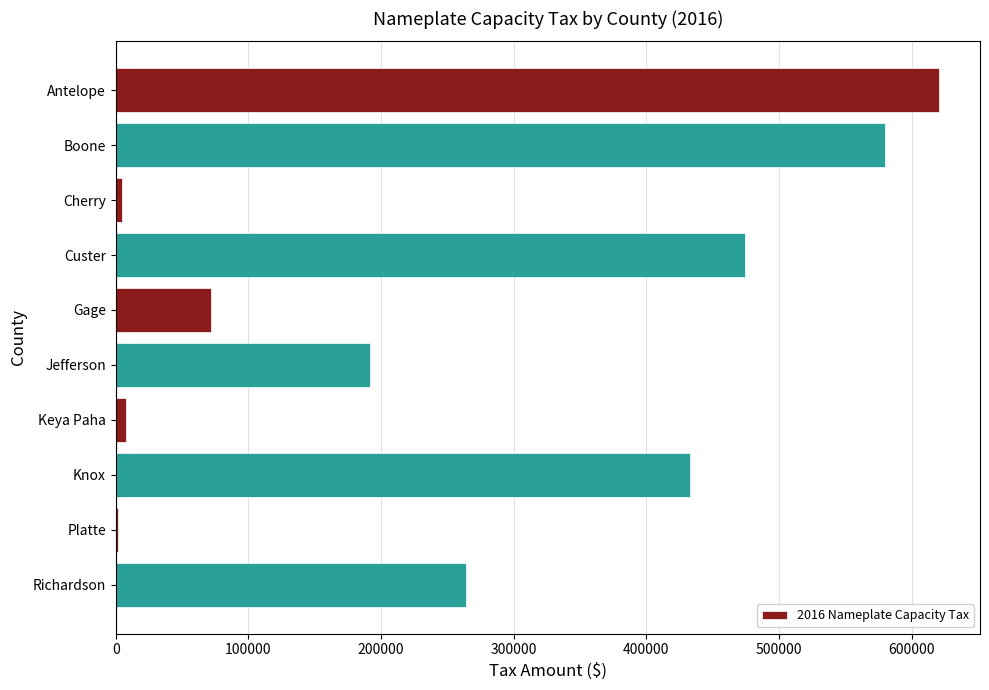

The value at Gage is 71767.2. True or false?

True